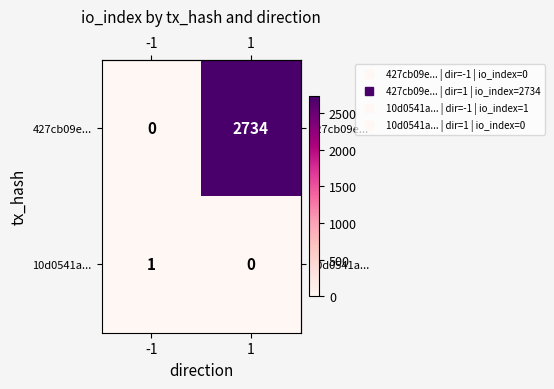

Reading left to right, what are all the values shown in this chart?

427cb09e...: -1=0	1=2734
10d0541a...: -1=1	1=0